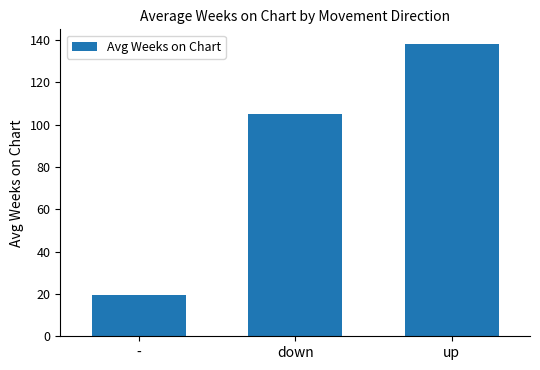

Count the number of categories in the chart.

3